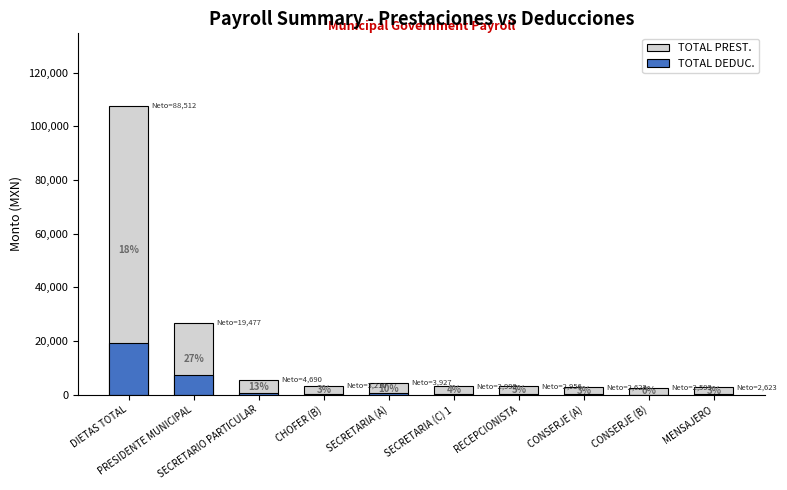

What are all the series names shown in the legend?

TOTAL PREST., TOTAL DEDUC.